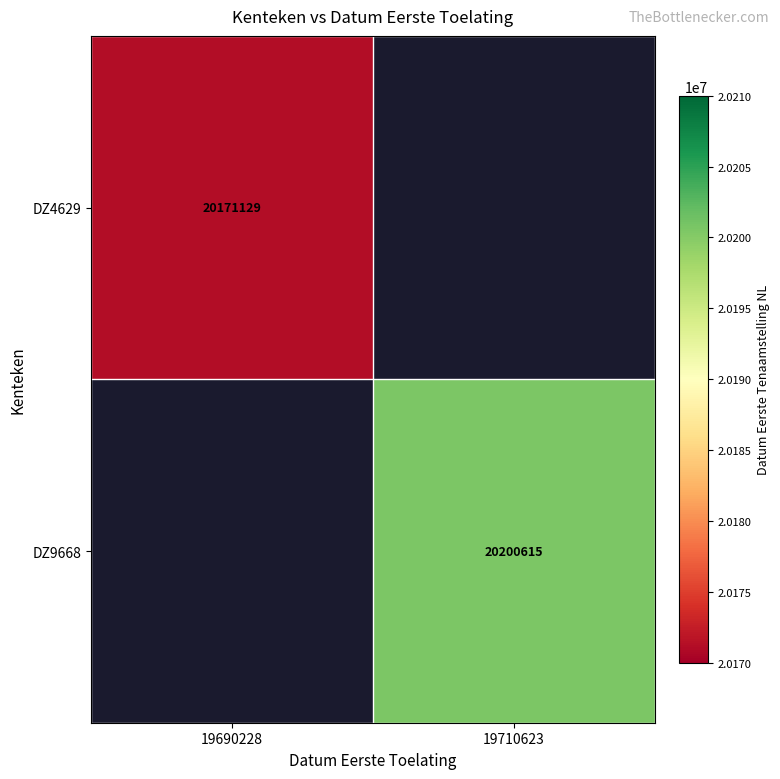

True or false: DZ4629 has a value of 36038708 at 19690228.

False